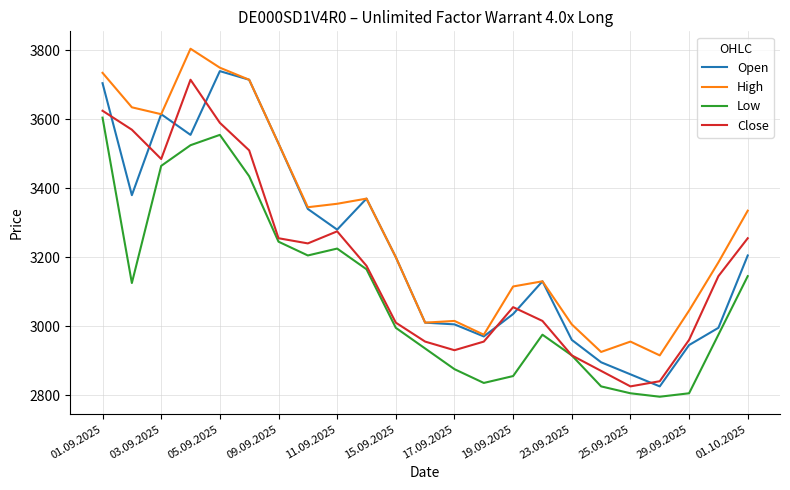

Which series has the largest total across all categories?

High